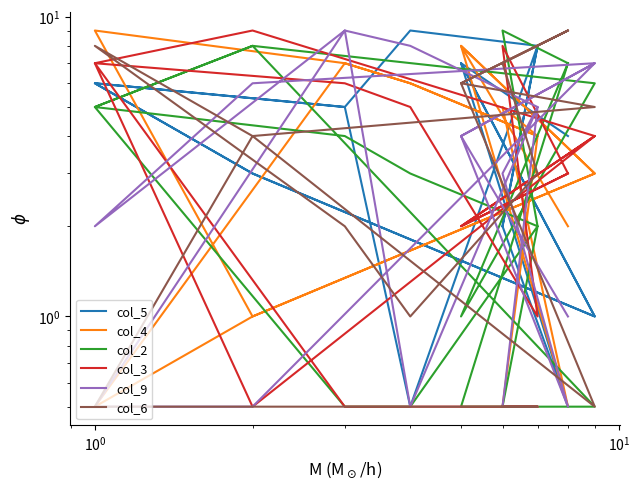

After their last crossing, which series has the higher values: col_9 or col_3?

col_3